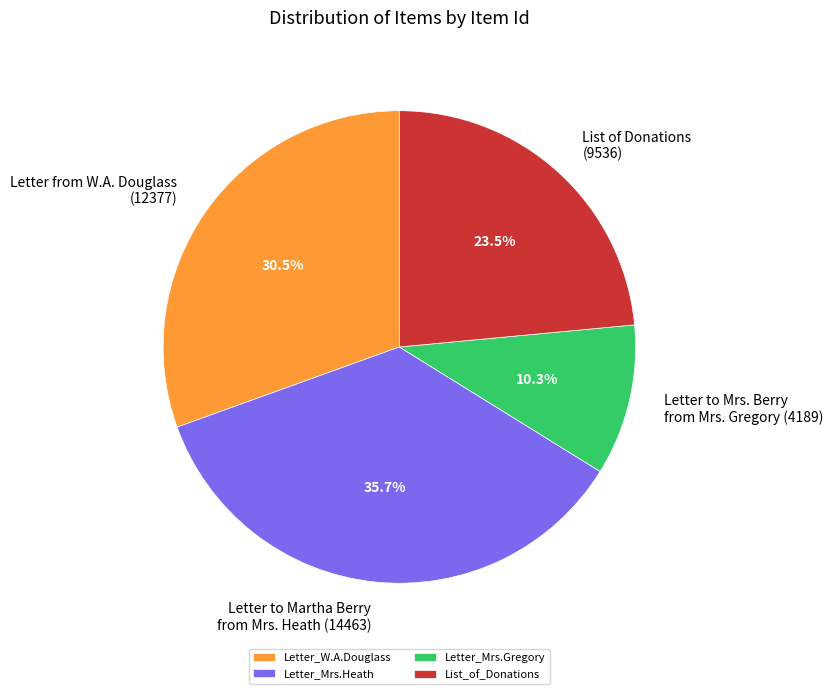

Is Letter_Mrs.Heath the majority of the pie?

No